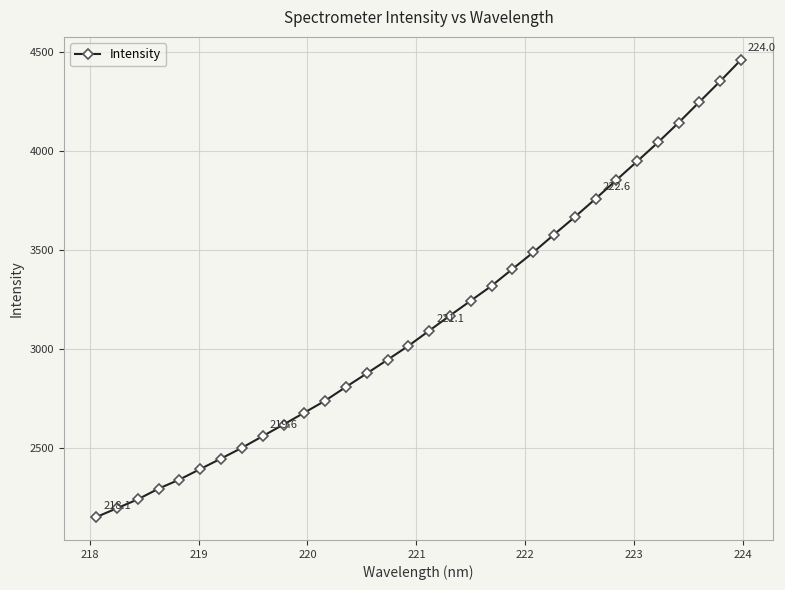

What is the value of the 16th point from the left?

3015.3